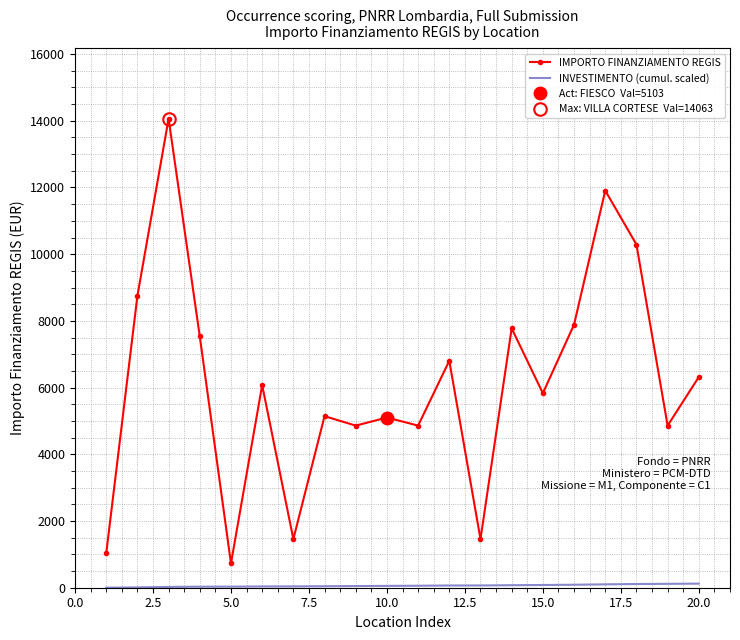

The value of IMPORTO FINANZIAMENTO REGIS at 15.0 is 2466.7. True or false?

False